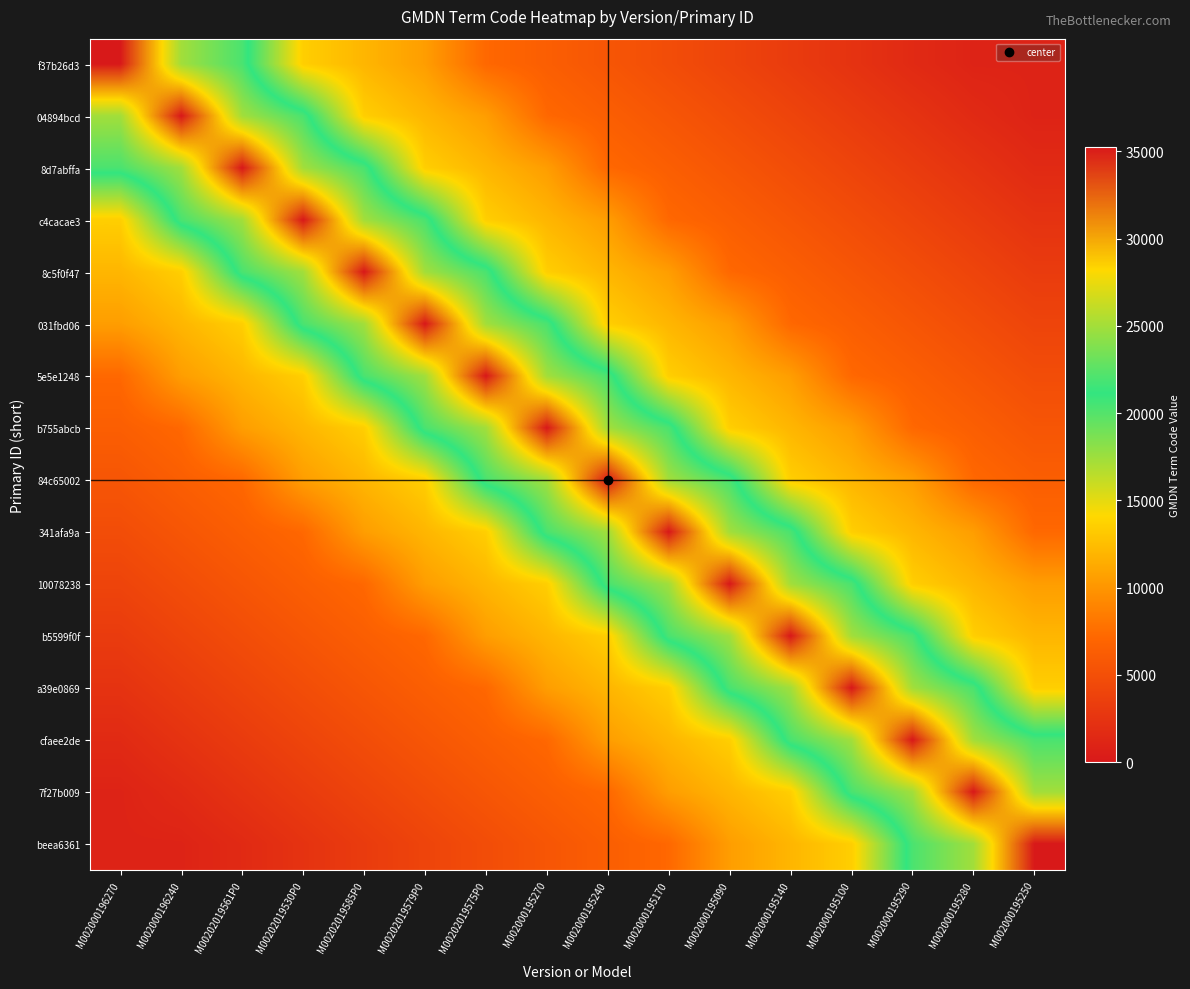

List the series in order of their peak value, highest first.

f37b26d3, 04894bcd, 8d7abffa, c4cacae3, 8c5f0f47, 031fbd06, 5e5e1248, b755abcb, 84c65002, 341afa9a, 10078238, b5599f0f, a39e0869, cfaee2de, 7f27b009, beea6361